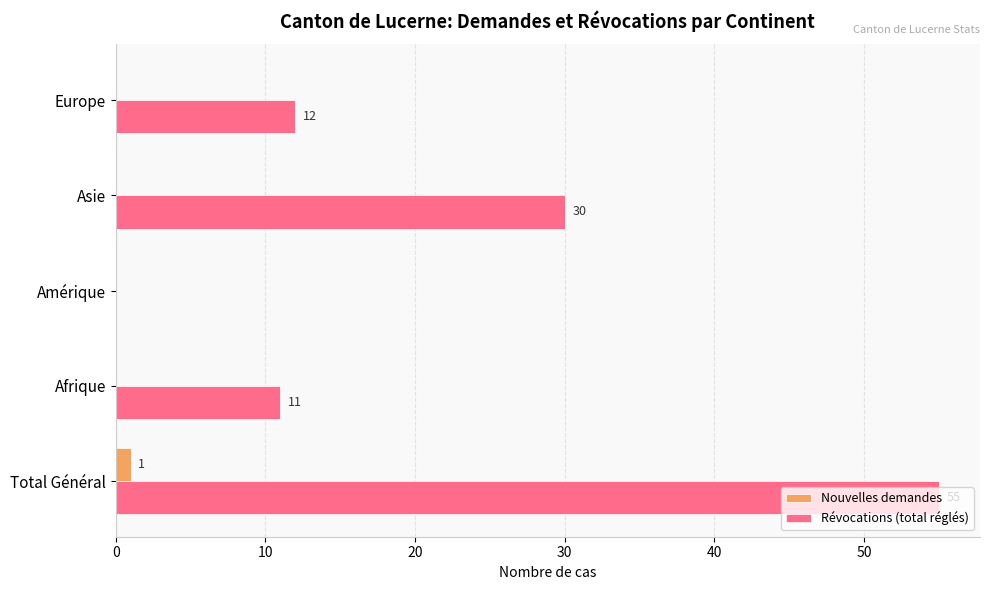

Which series has the largest total across all categories?

Révocations (total réglés)